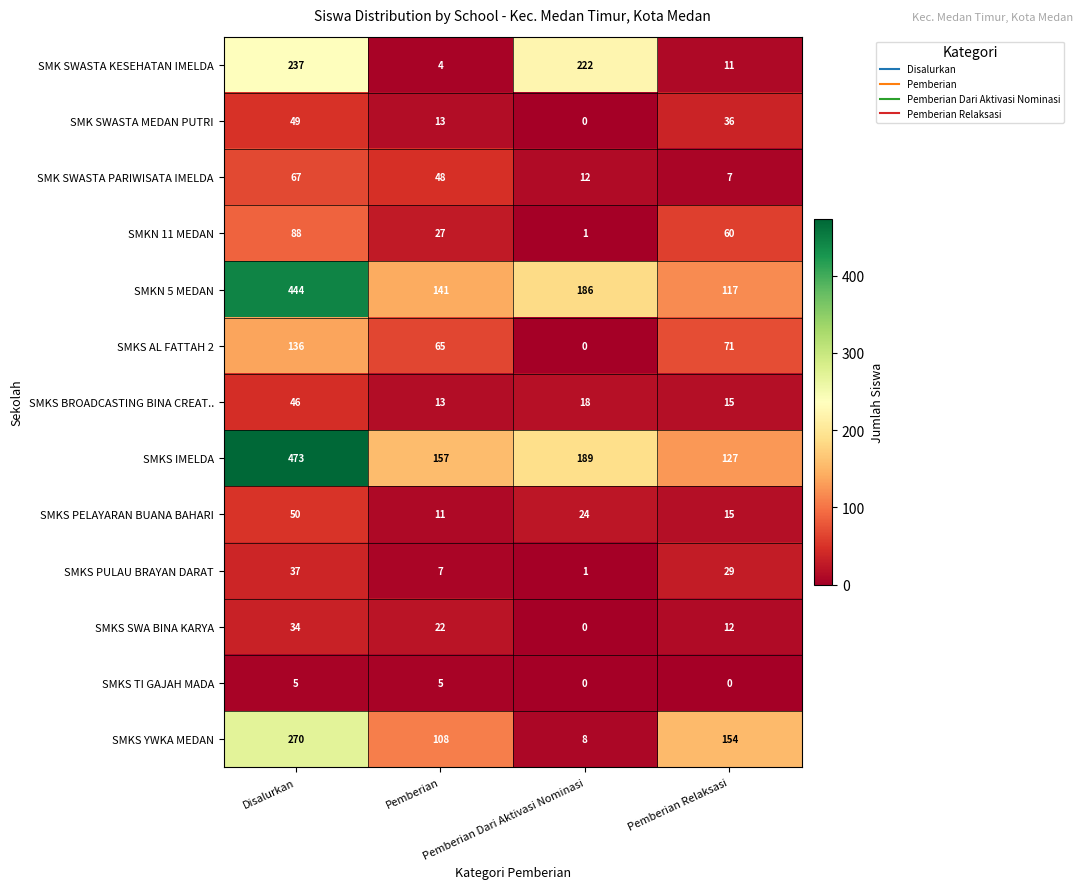

What is the sum of all SMK SWASTA PARIWISATA IMELDA values?

134